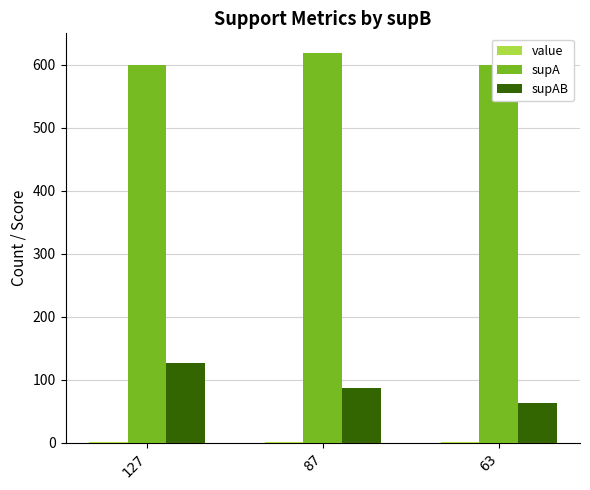

Reading left to right, what are all the values shown in this chart?

value: 0.5	0.4	0.3
supA: 600.0	619.0	600.0
supAB: 127.0	87.0	63.0